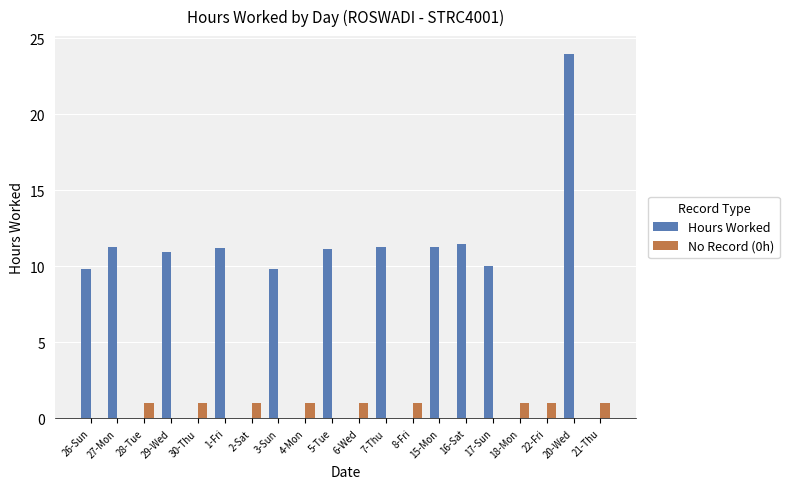

What value does the Hours Worked series have at 26-Sun?

9.8